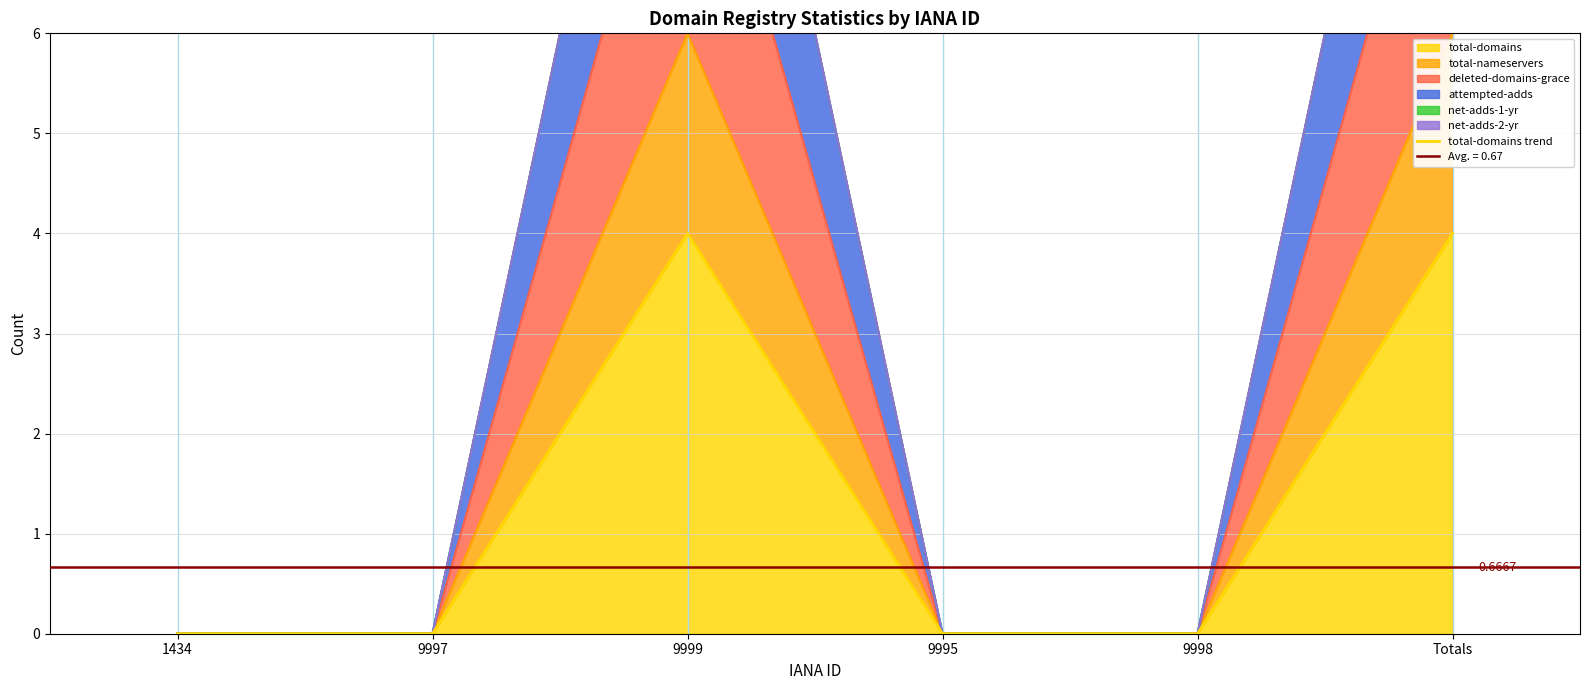

List the labels in order of value, smallest first.

1434, 9997, 9995, 9998, 9999, Totals